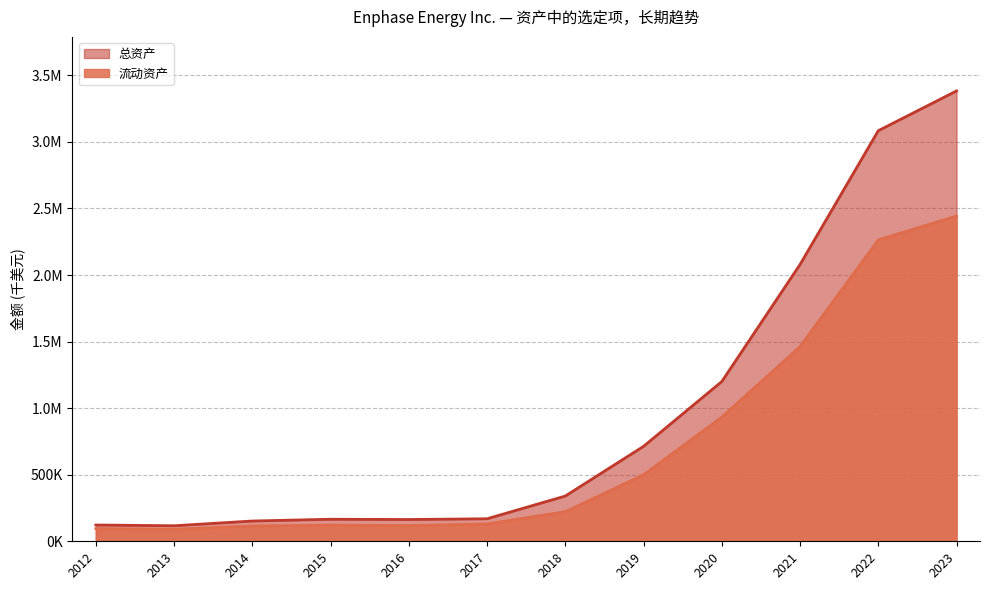

How many lines are shown in the chart?

2